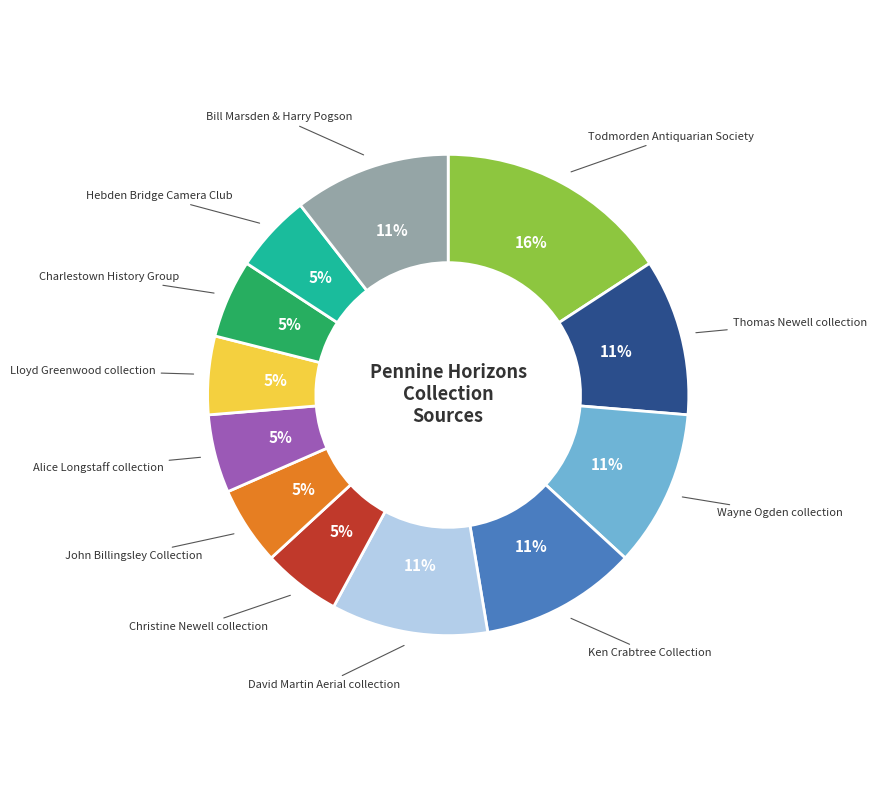

Which category has the biggest portion of the pie?

Todmorden Antiquarian Society